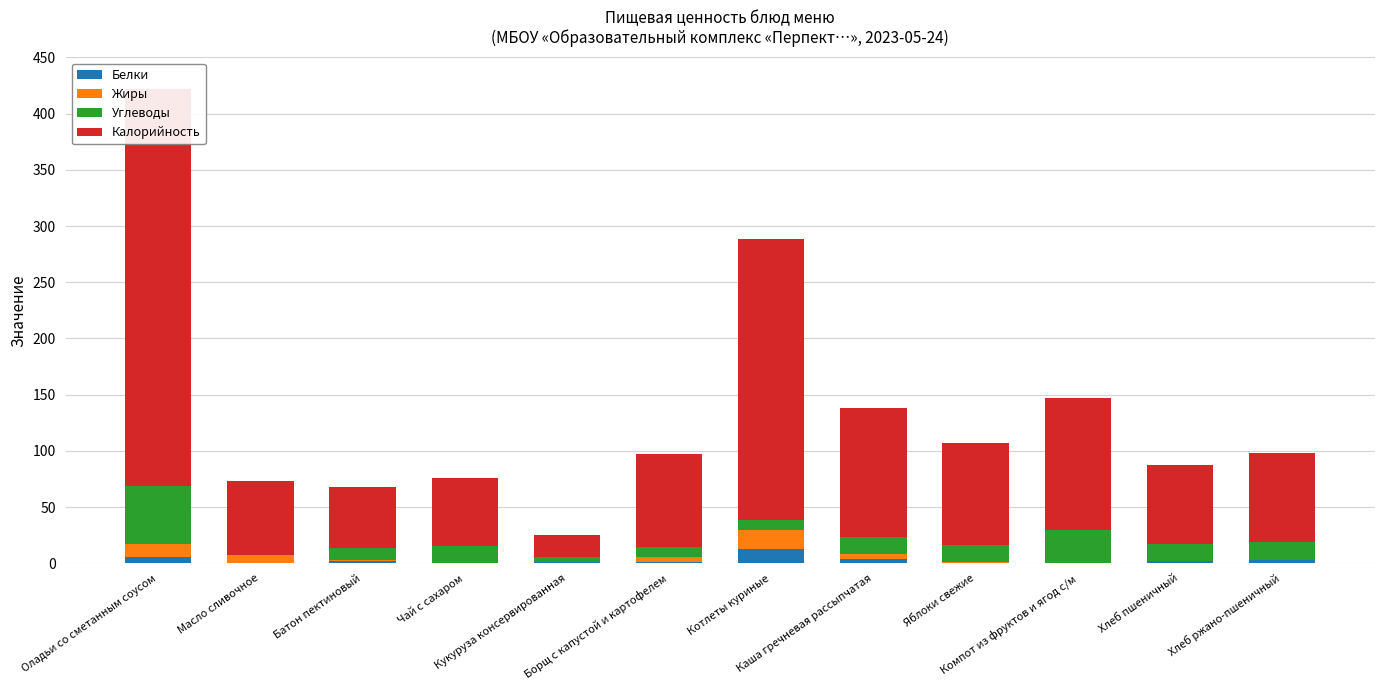

What is the spread (max minus min) of values at Каша гречневая рассыпчатая?

111.0